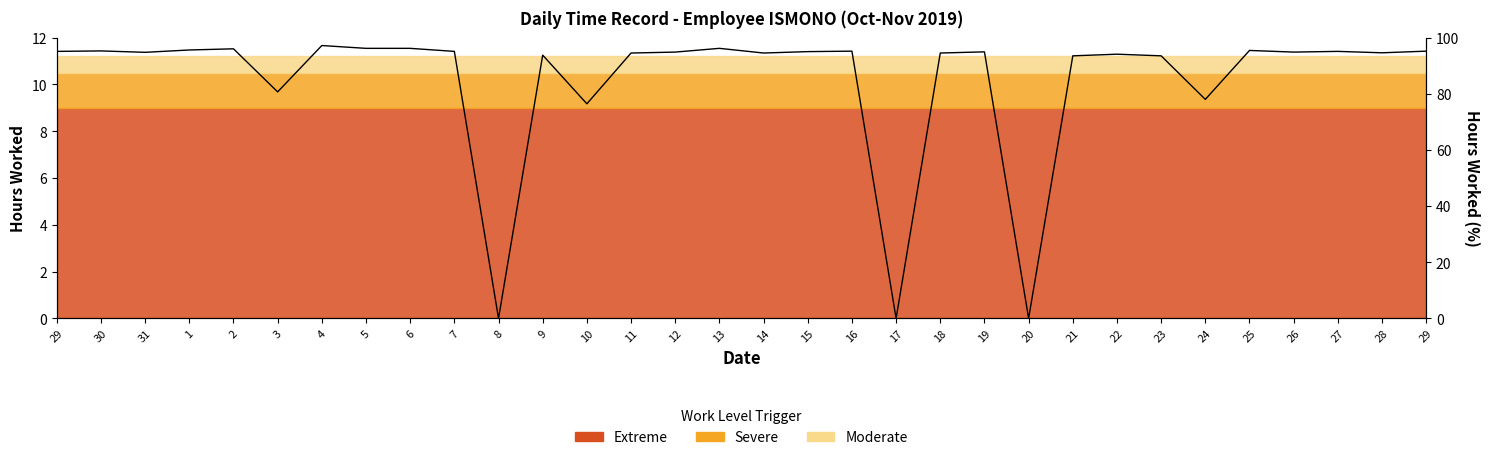

At which category does the chart reach its peak across all series?

4